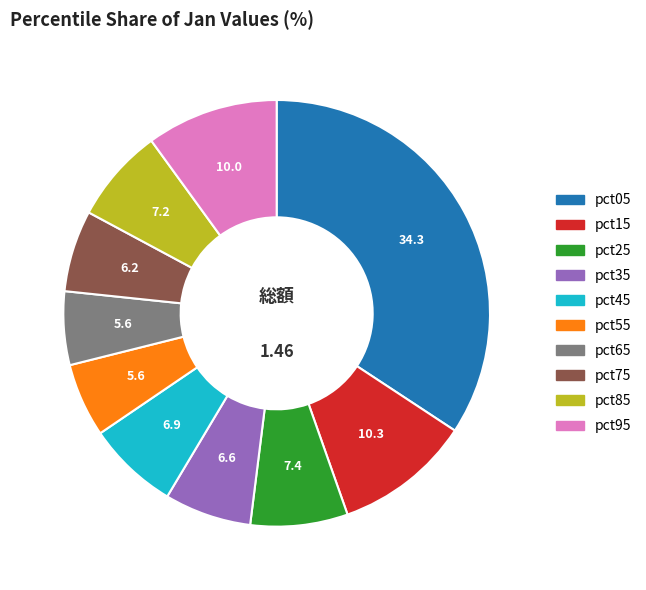

Is the sum of pct85 and pct65 greater than half?

No